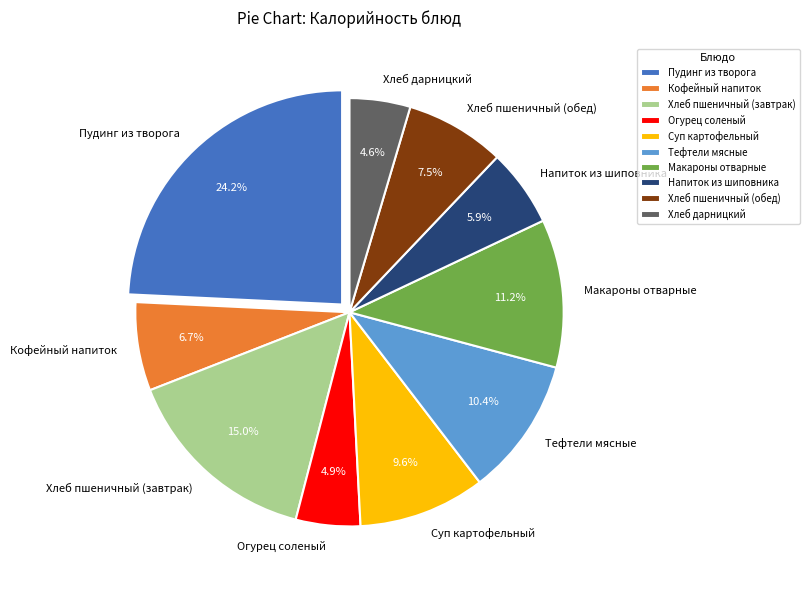

True or false: Тефтели мясные accounts for 10% of the total.

True